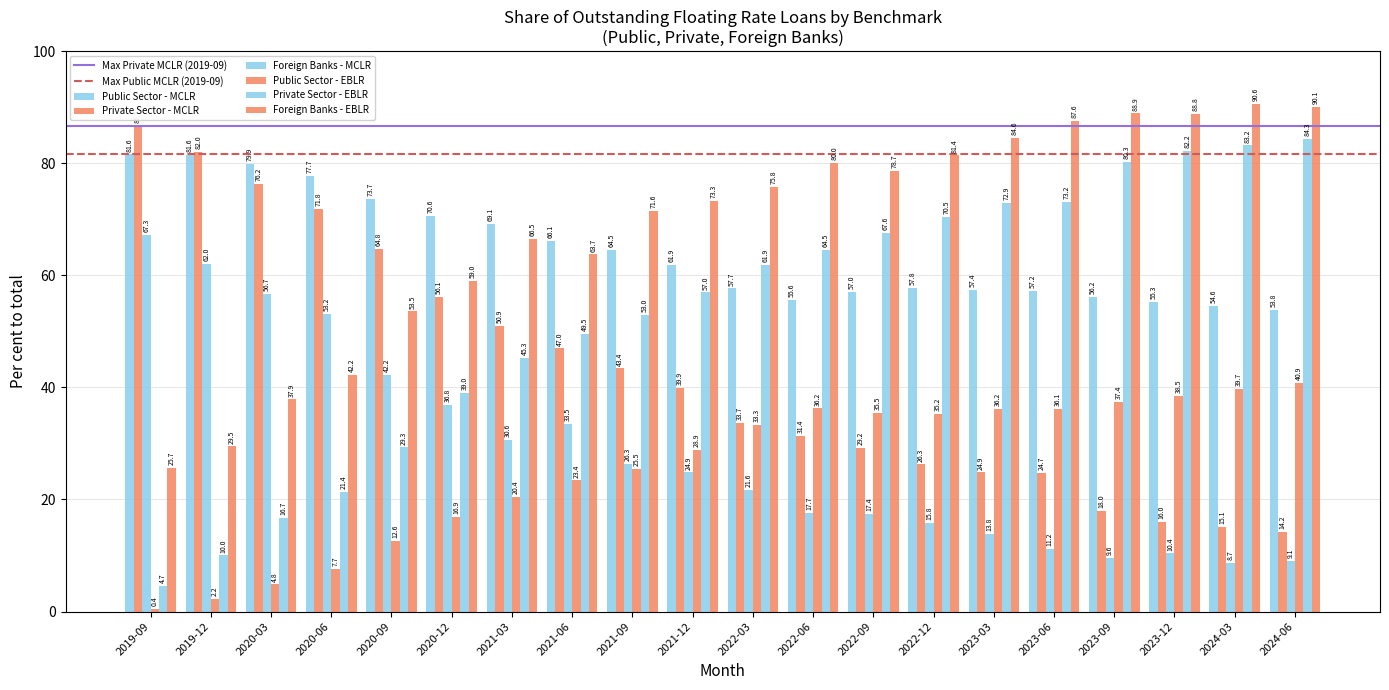

What is the label of the 17th bar from the right?

2020-06